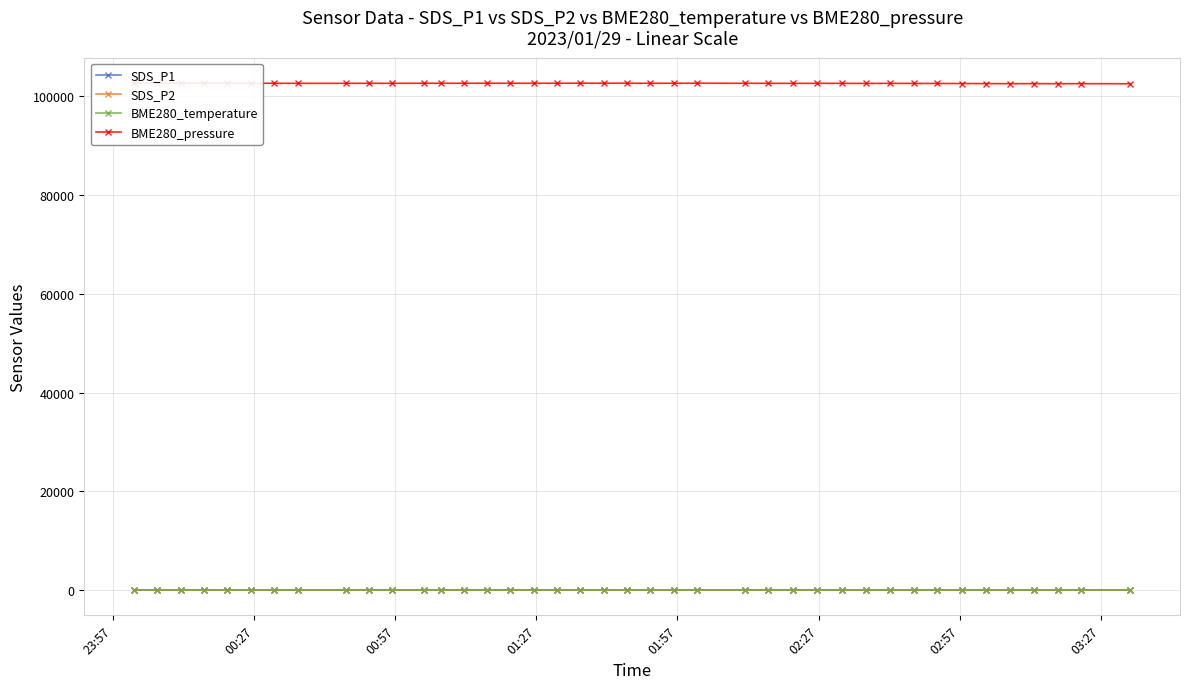

True or false: SDS_P1 and SDS_P2 cross at least once.

False